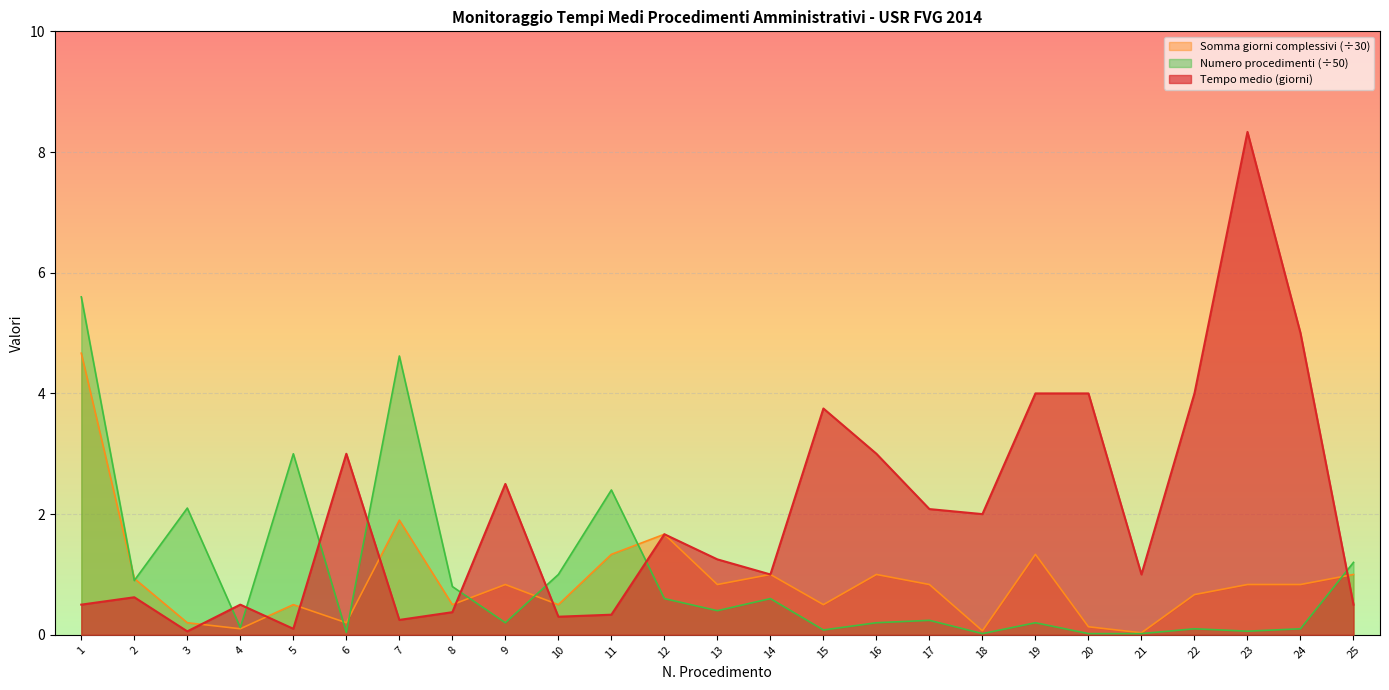

What is the sum of all Somma giorni complessivi values?

22.4